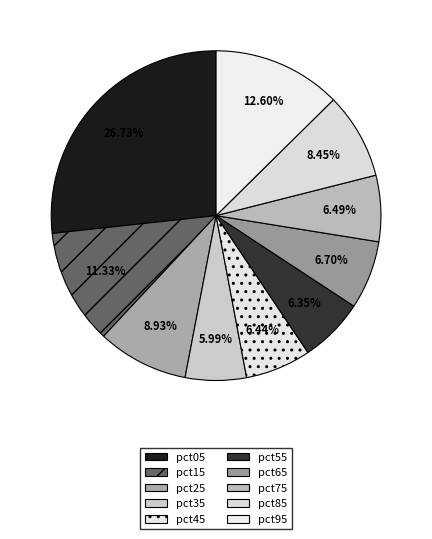

Which has a higher value, pct55 or pct75?

pct75